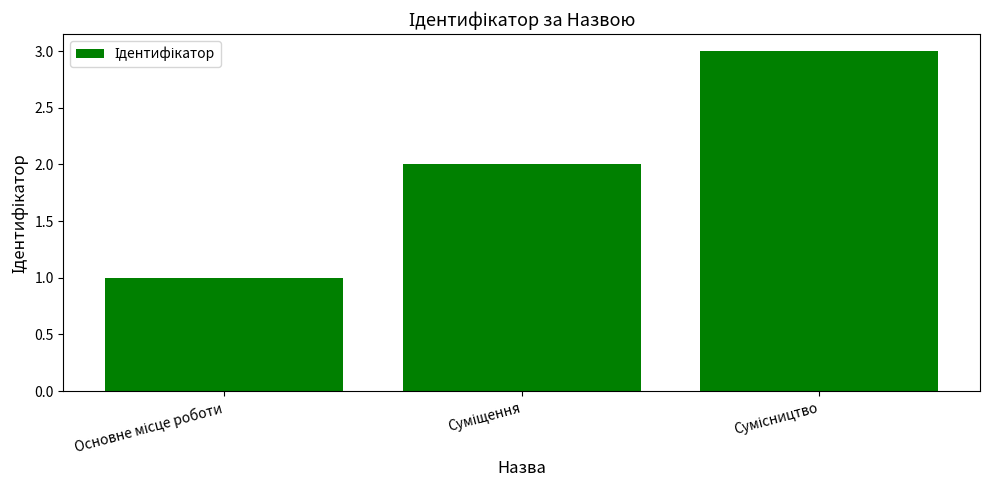

Reading left to right, what are all the values shown in this chart?

1	2	3